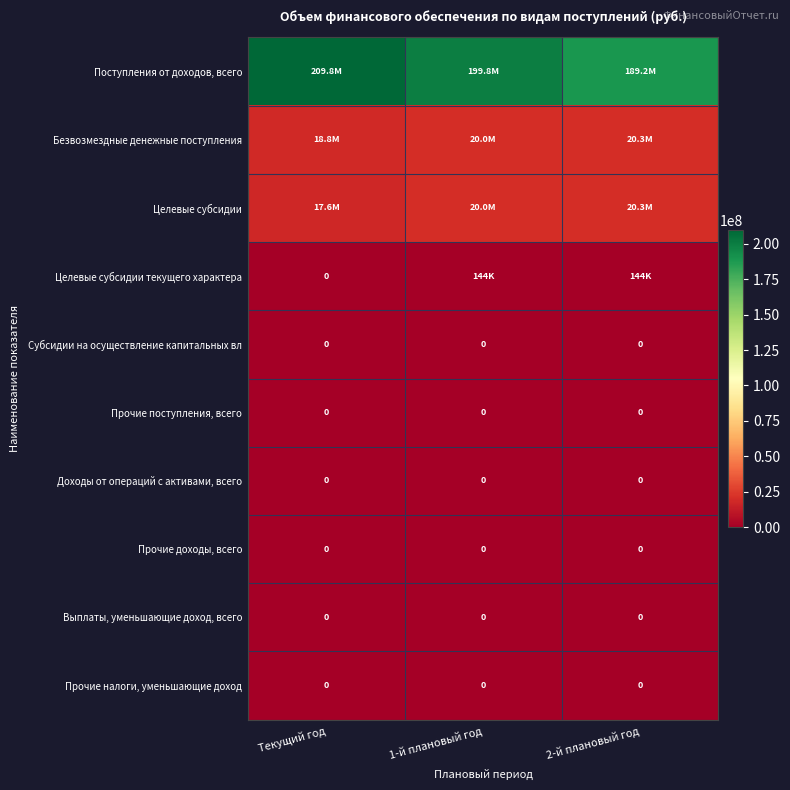

Which has a higher value, Текущий год or 1-й плановый год?

Текущий год